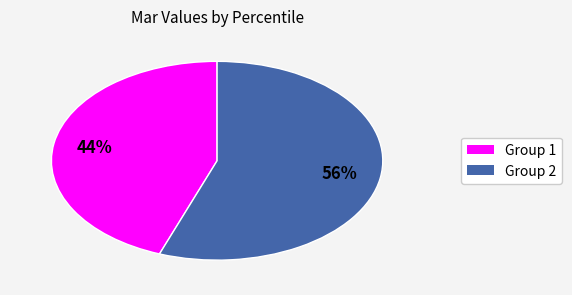

To the nearest percent, what is the average slice percentage?

50%